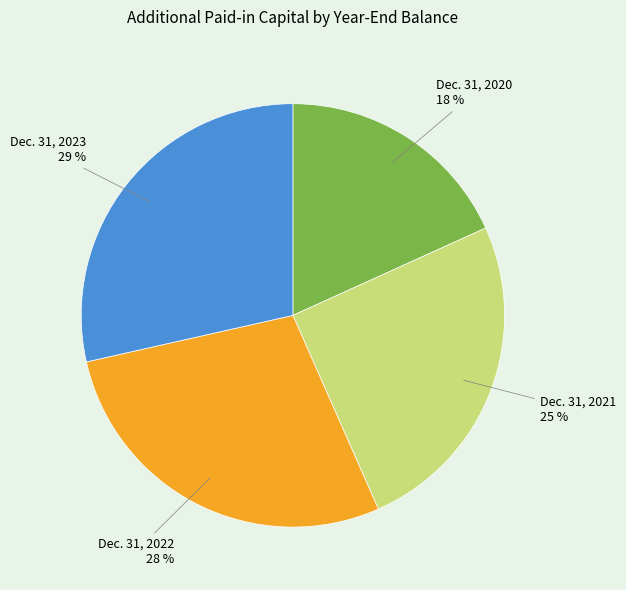

True or false: Dec. 31, 2023 29 % accounts for 18% of the total.

False